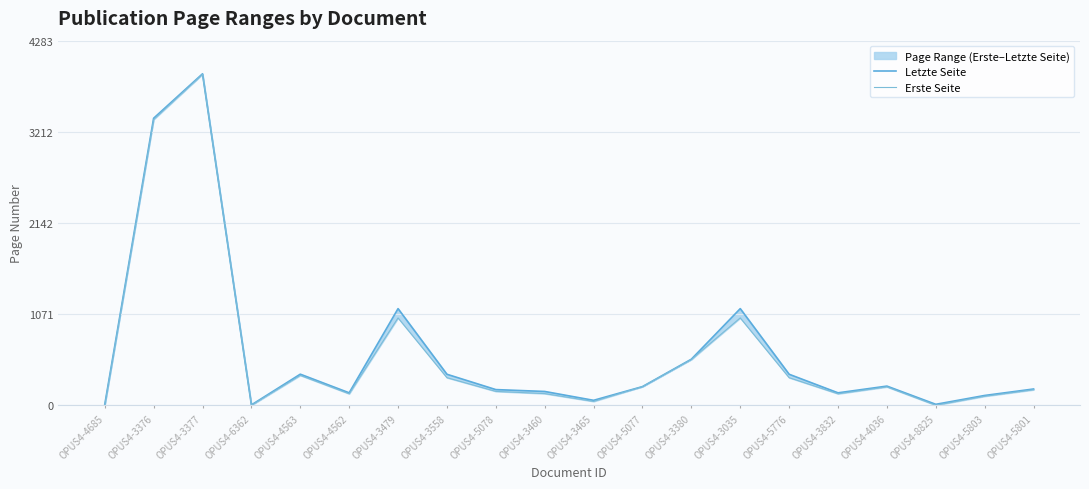

Between OPUS4-6362 and OPUS4-3460, which is larger?

OPUS4-3460